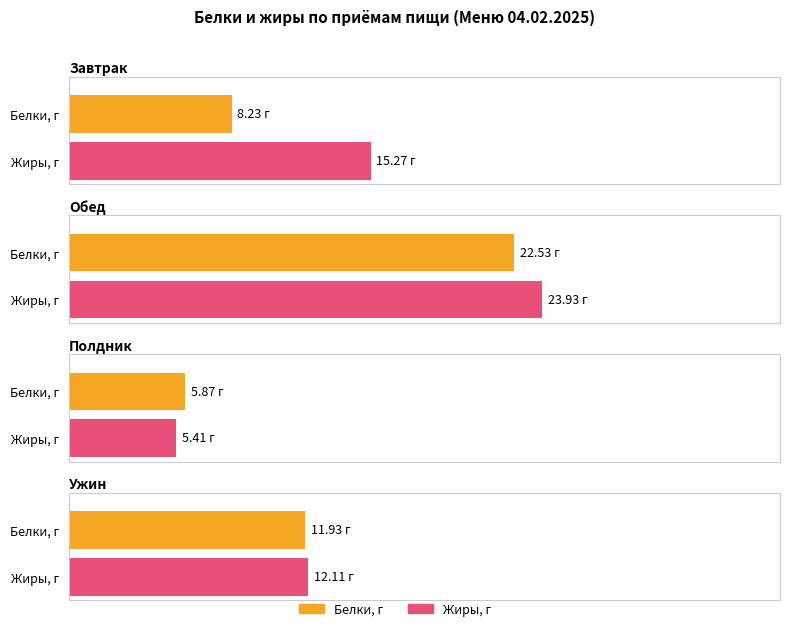

The Белки, г series shows 17.5 at Ужин. True or false?

False